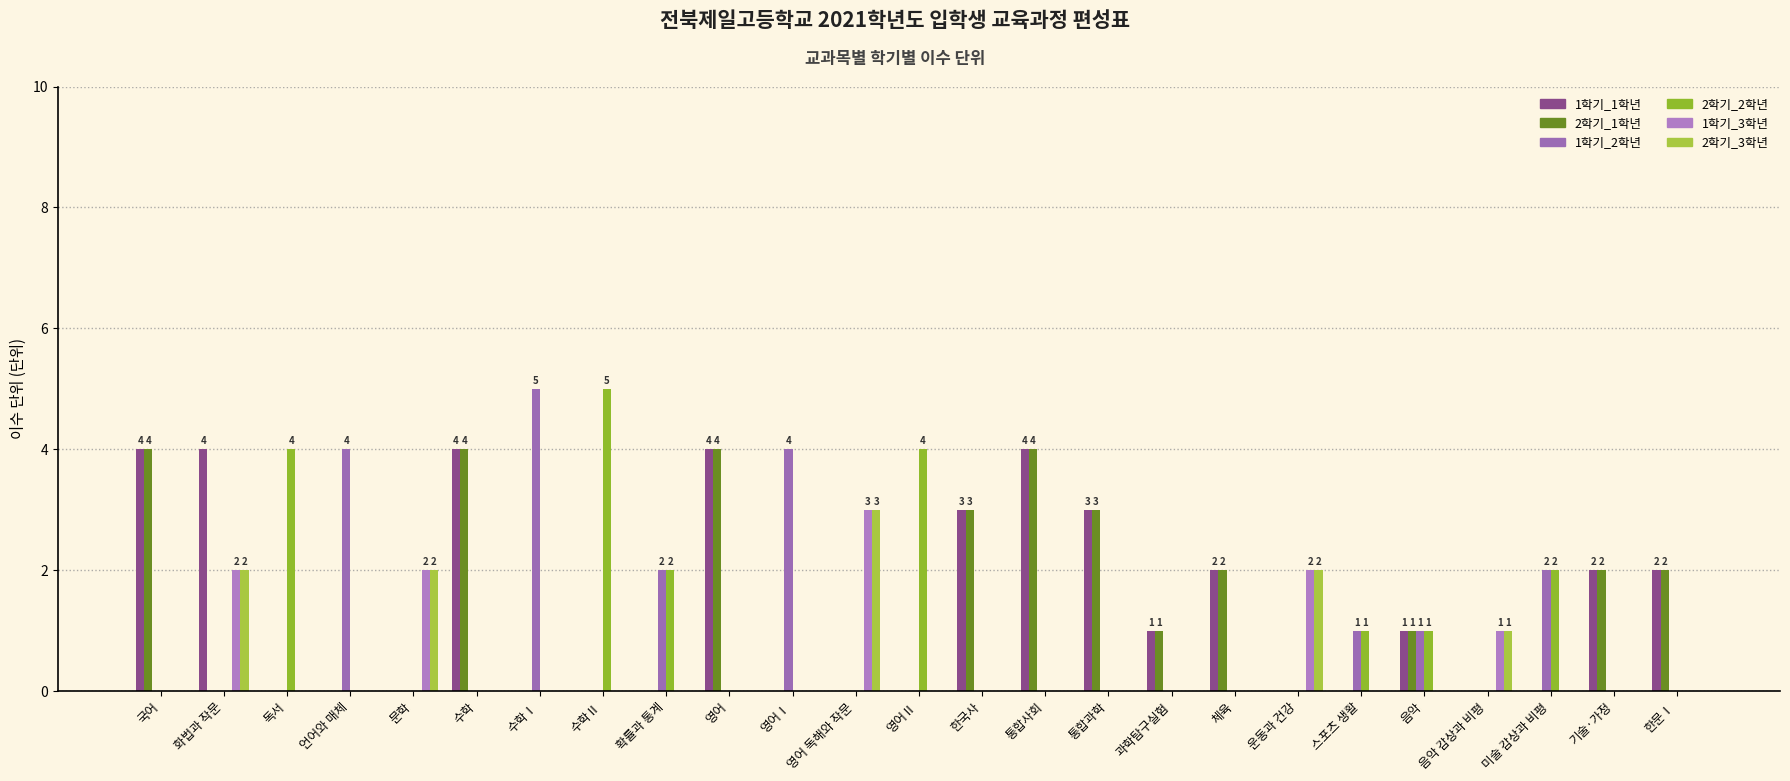

What is the label of the 1st bar from the right?

한문Ⅰ